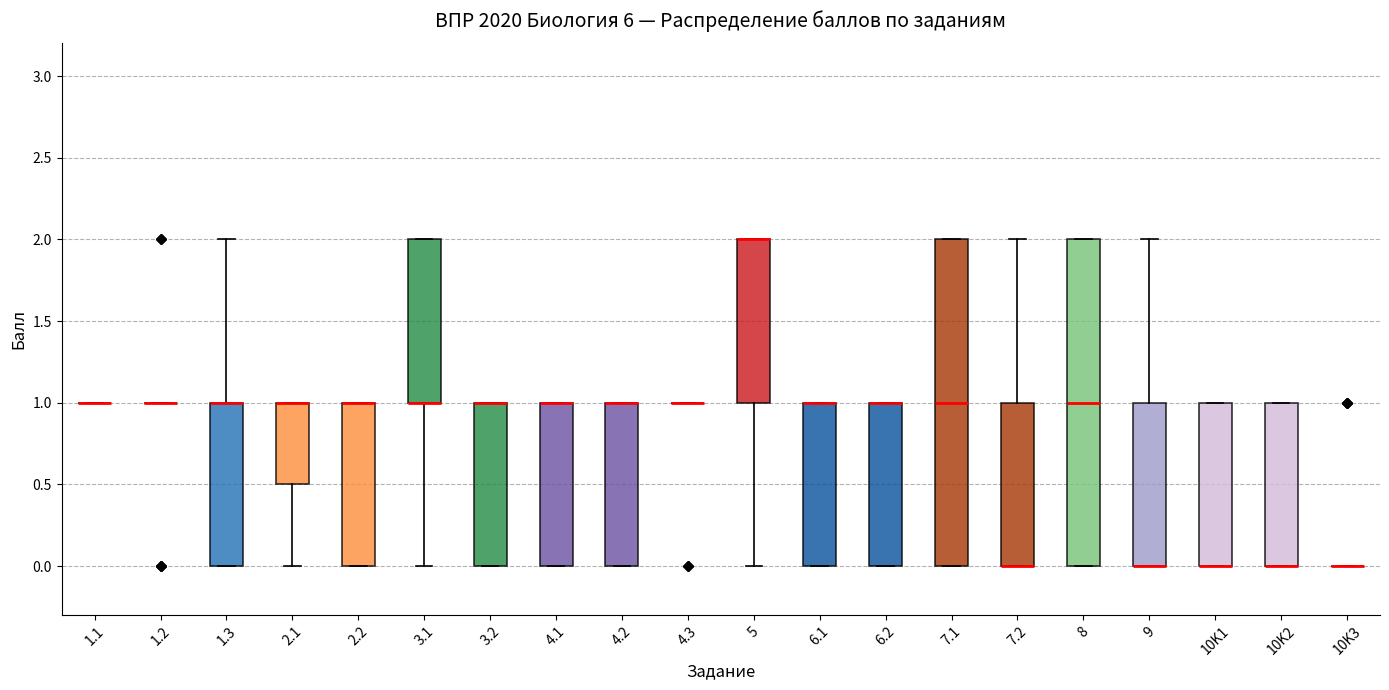

Where is the upper edge of the box for 2.1 on the y-axis? The values are not printed on the chart, so give them approximately, as read against the axis.

1.0